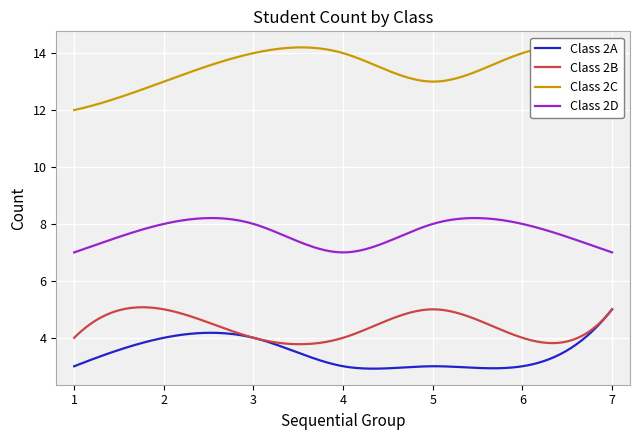

At how many categories does at least one series exceed 6?

300